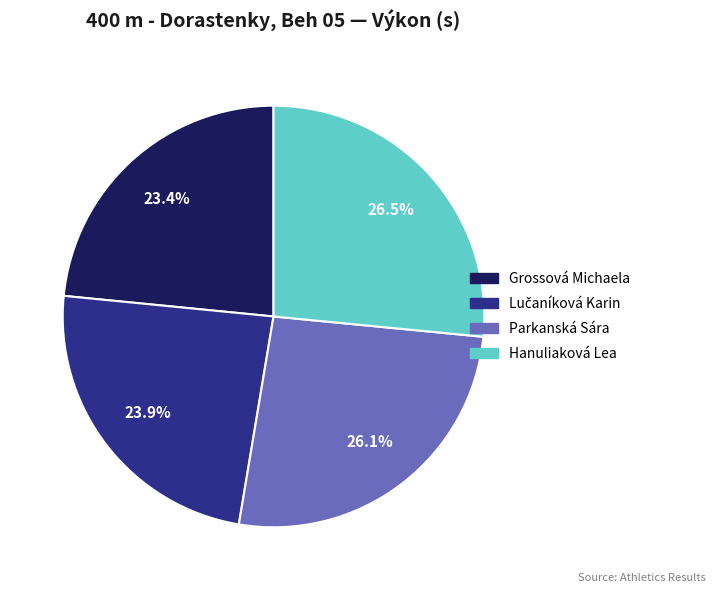

To the nearest percent, what is the average slice percentage?

25%